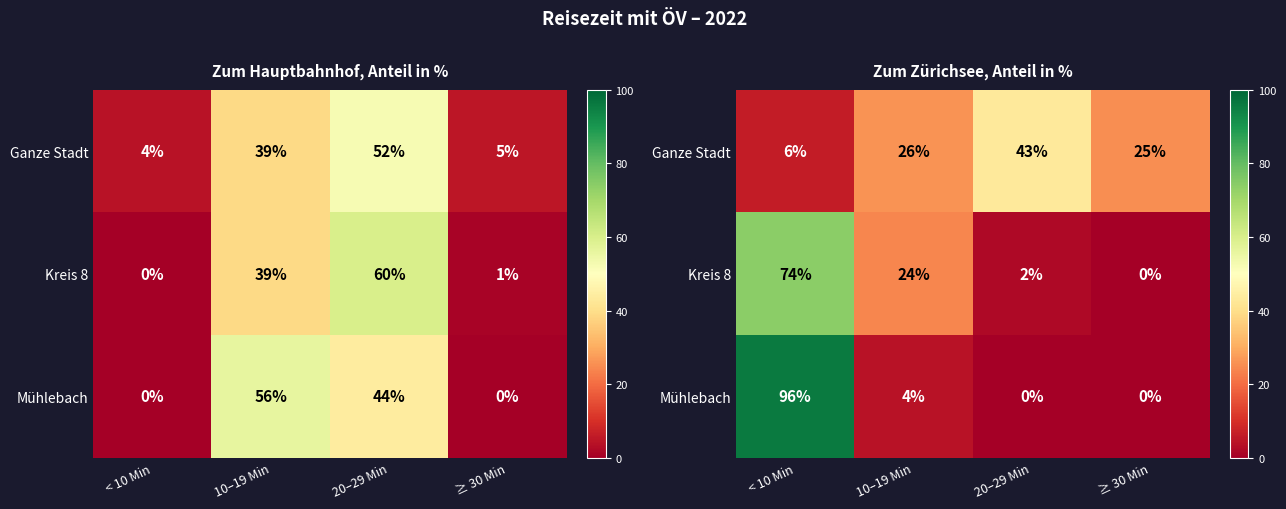

Count the number of data series in this chart.

3